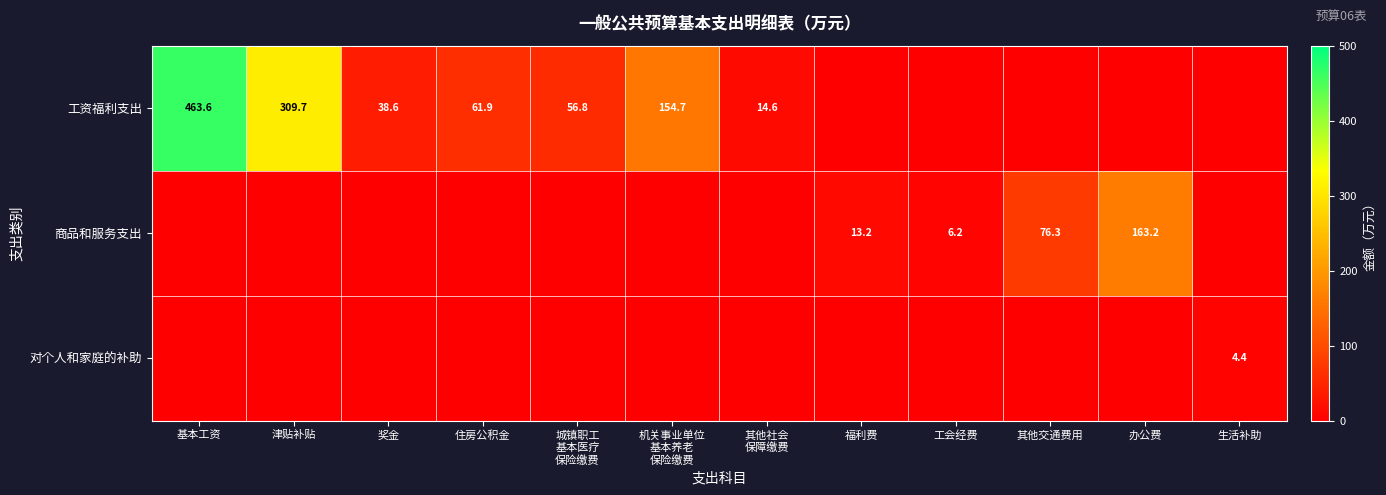

True or false: 工资福利支出 has a value of 91.0 at 住房公积金.

False